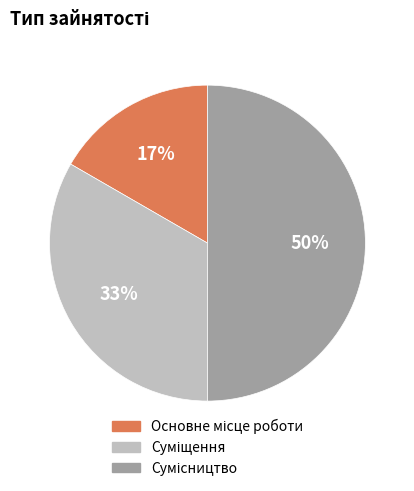

To the nearest percent, what is the difference between the largest and smallest slice percentages?

33%